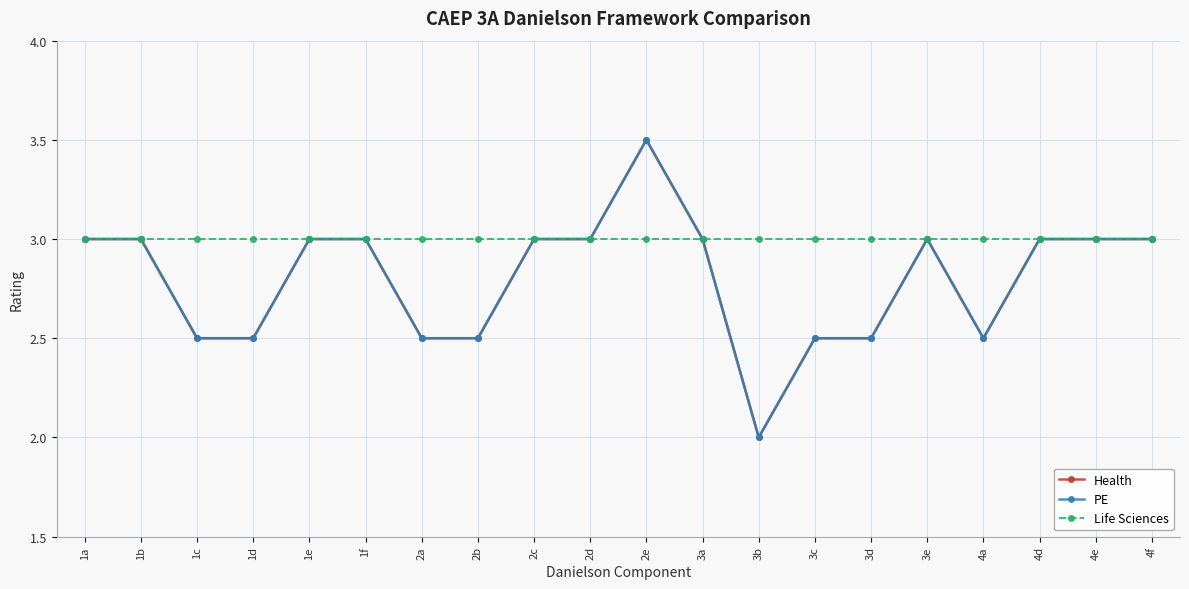

What is the sum of the Health values at 2a and 3d?

5.0